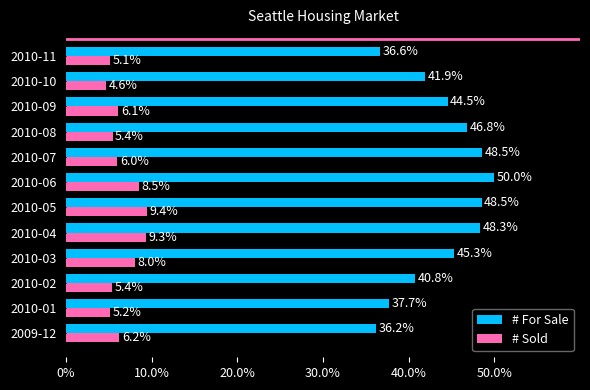

Which series changed the most between 2009-12 and 2010-06?

# For Sale